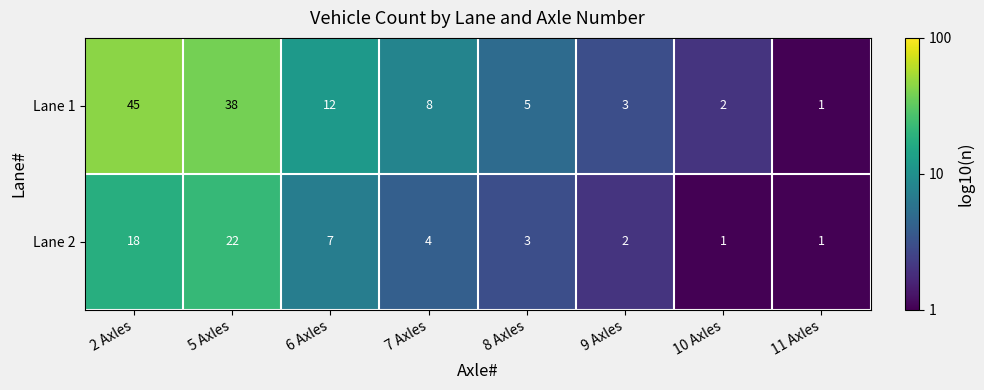

Which series has the largest total across all categories?

Lane 1